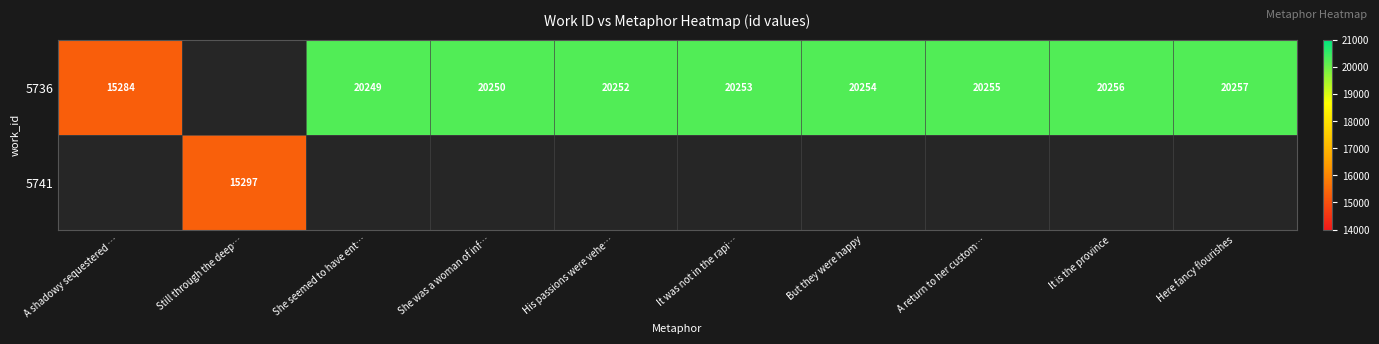

What is the difference between the 5736 values at She seemed to have ent… and It is the province?

7